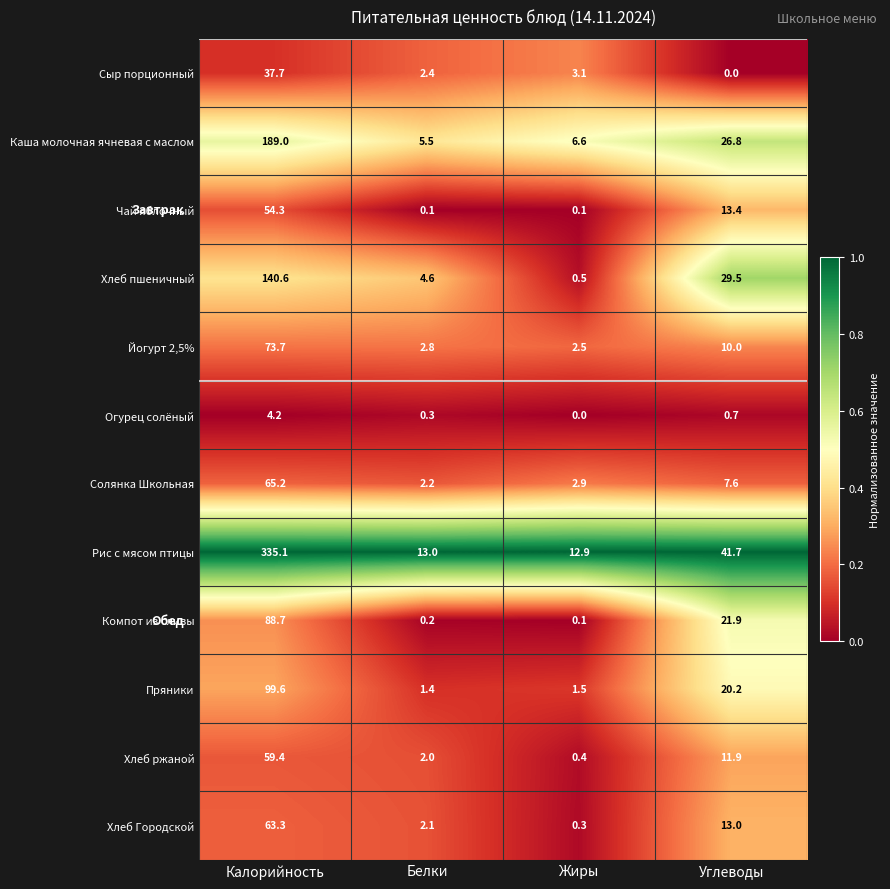

Is it true that Йогурт 2,5% equals 15.4 at Калорийность?

False